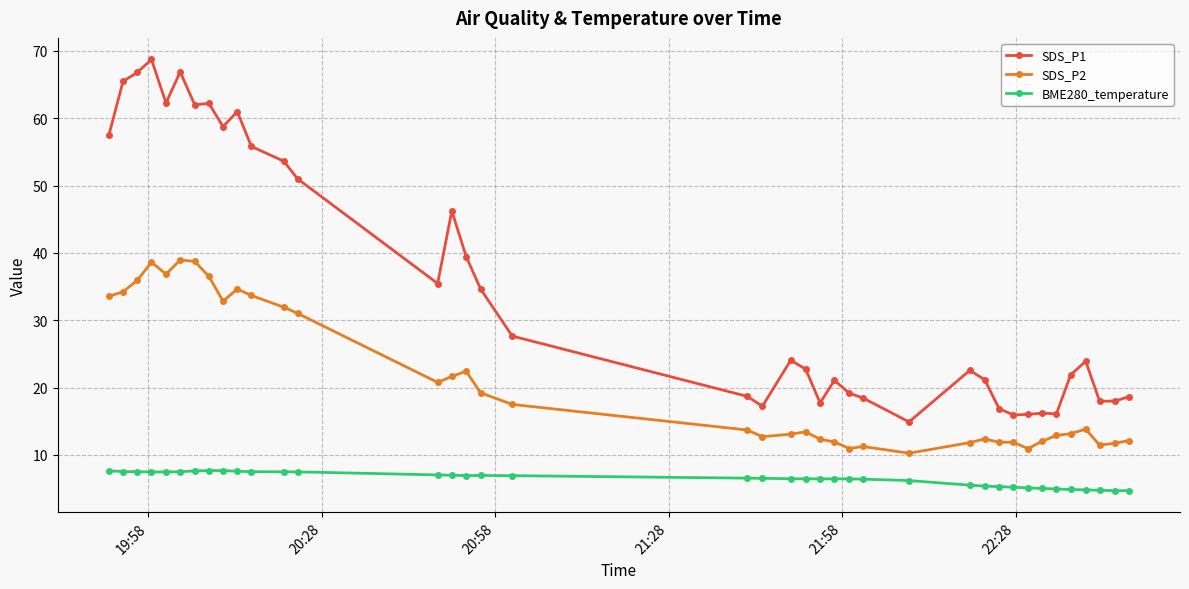

True or false: SDS_P2 and BME280_temperature intersect in this chart.

False